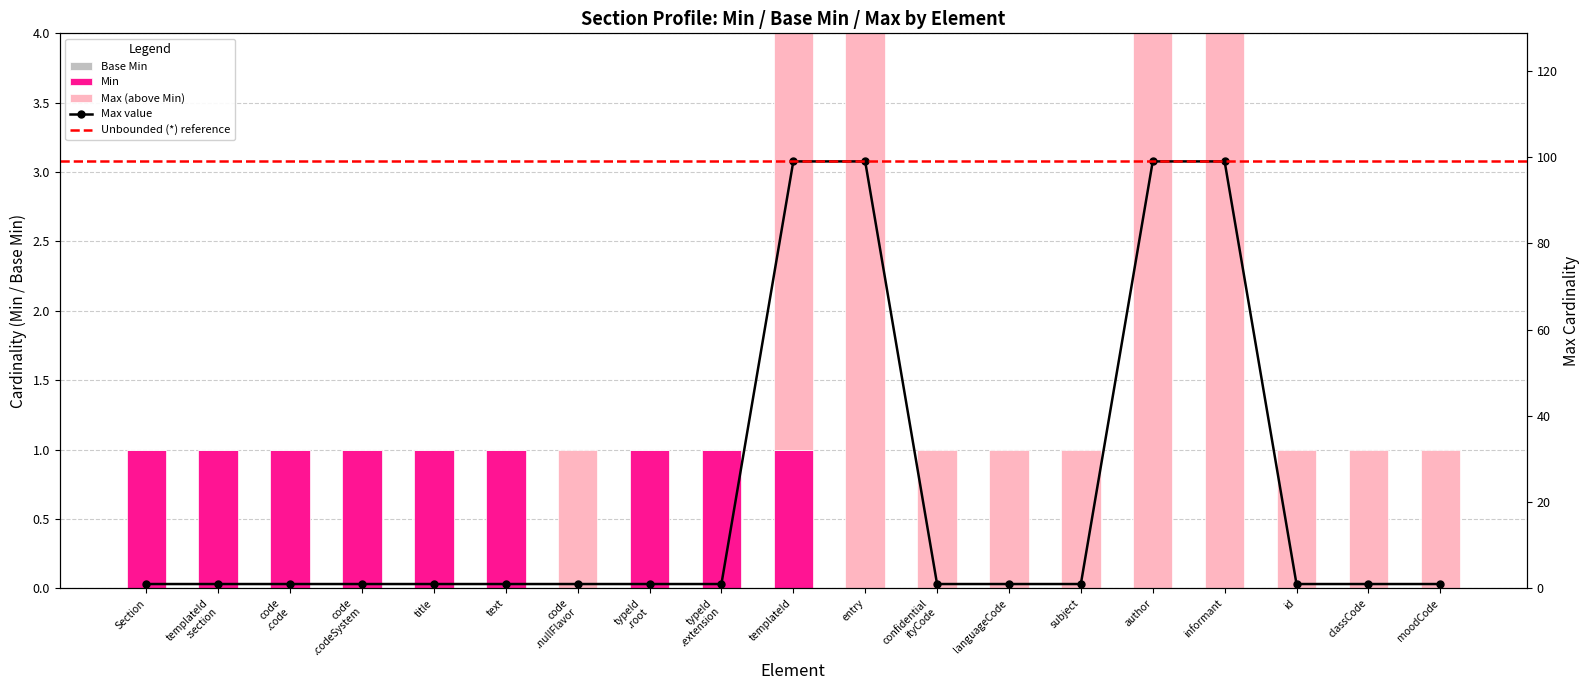

What is the total value across all series at entry?

99